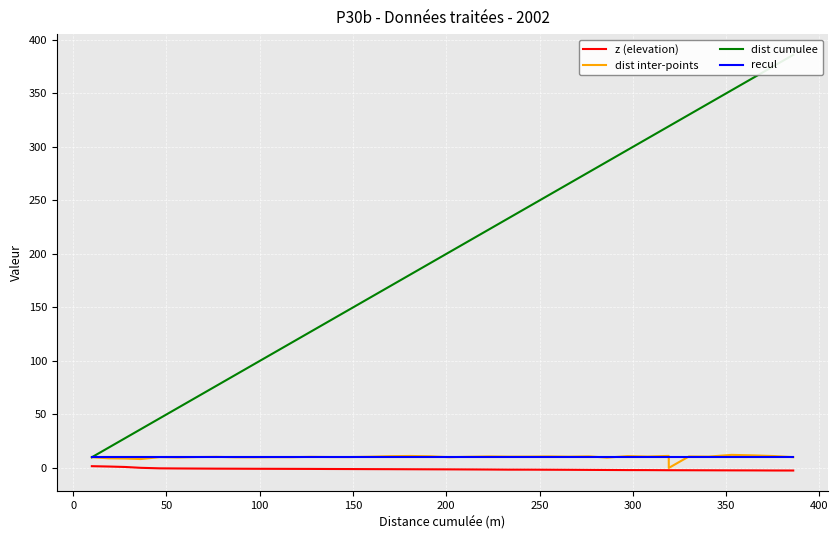

Reading right to left, transcribe all the data shown in this chart.

z (elevation): -2.4	-2.4	-2.3	-2.2	-2.2	-2.1	-2.1	-2.1	-2.0	-2.0	-1.9	-1.8	-1.7	-1.6	-1.6	-1.6	-1.4	-1.4	-1.3	-1.2	-1.2	-1.1	-1.1	-1.0	-0.9	-0.9	-0.8	-0.8	-0.7	-0.7	-0.6	-0.5	-0.5	-0.3	0.1	0.9	1.4	1.7
dist inter-points: 10.1	11.1	11.8	12.2	10.7	10.8	0.0	11.3	10.7	11.1	9.7	10.9	10.6	10.8	10.7	10.6	10.8	10.5	10.1	10.9	11.2	11.0	10.5	10.2	10.2	10.4	10.1	10.1	10.0	10.0	10.4	10.2	9.8	10.1	8.4	8.8	9.0	10.0
dist cumulee: 385.9	375.8	364.7	352.9	340.7	330.0	319.3	319.2	307.9	297.2	286.1	276.4	265.6	255.0	244.2	233.5	222.9	212.1	201.6	191.5	180.6	169.4	158.3	147.8	137.6	127.4	117.0	106.9	96.8	86.8	76.8	66.4	56.2	46.4	36.2	27.9	19.1	10.0
recul: 10.0	10.0	10.0	10.0	10.0	10.0	10.0	10.0	10.0	10.0	10.0	10.0	10.0	10.0	10.0	10.0	10.0	10.0	10.0	10.0	10.0	10.0	10.0	10.0	10.0	10.0	10.0	10.0	10.0	10.0	10.0	10.0	10.0	10.0	10.0	10.0	10.0	10.0